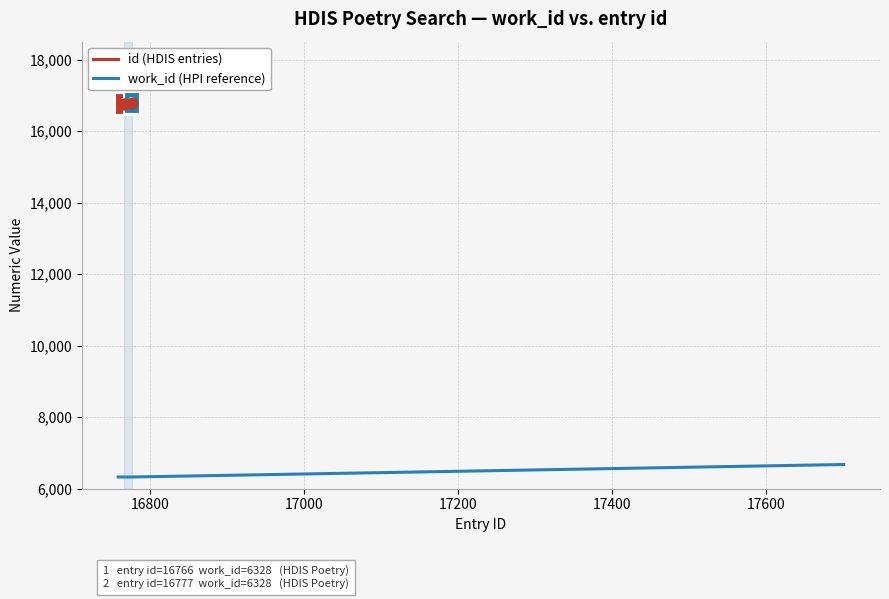

What is the highest value of the id (HDIS entries) series?

16780